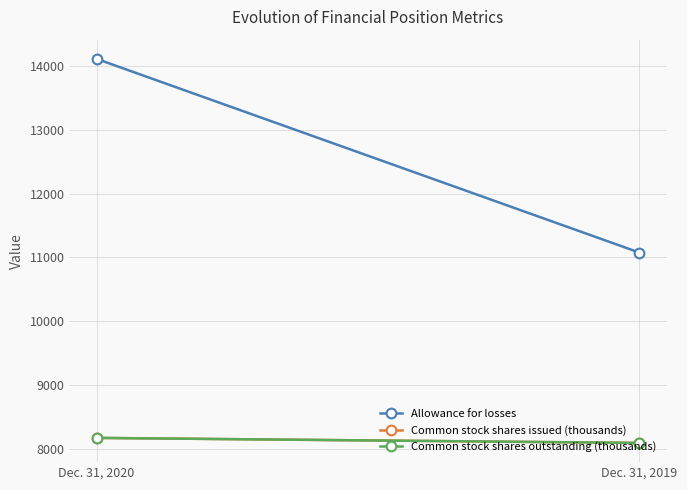

At how many categories does at least one series exceed 11611?

1